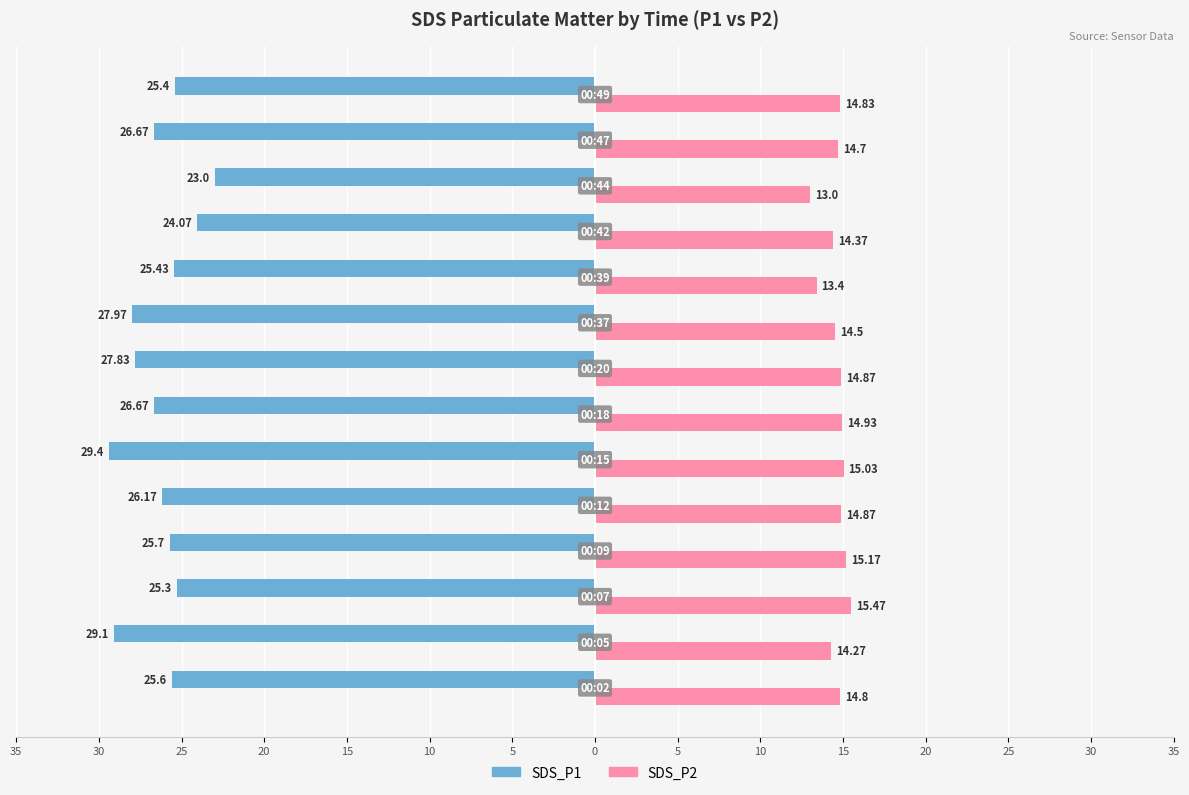

Reading left to right, transcribe all the data shown in this chart.

SDS_P1: -25.6	-29.1	-25.3	-25.7	-26.2	-29.4	-26.7	-27.8	-28.0	-25.4	-24.1	-23.0	-26.7	-25.4
SDS_P2: 14.8	14.3	15.5	15.2	14.9	15.0	14.9	14.9	14.5	13.4	14.4	13.0	14.7	14.8